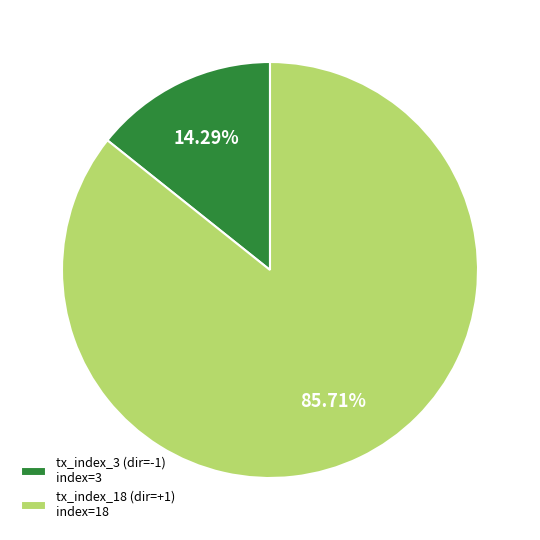

How many slices are in this pie chart?

2